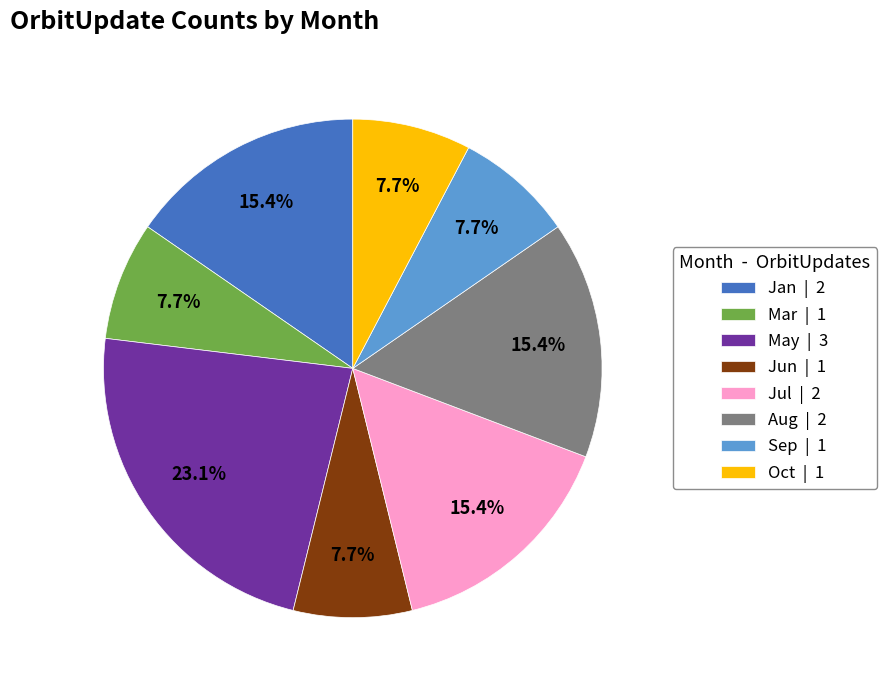

Which category has the biggest portion of the pie?

May | 3